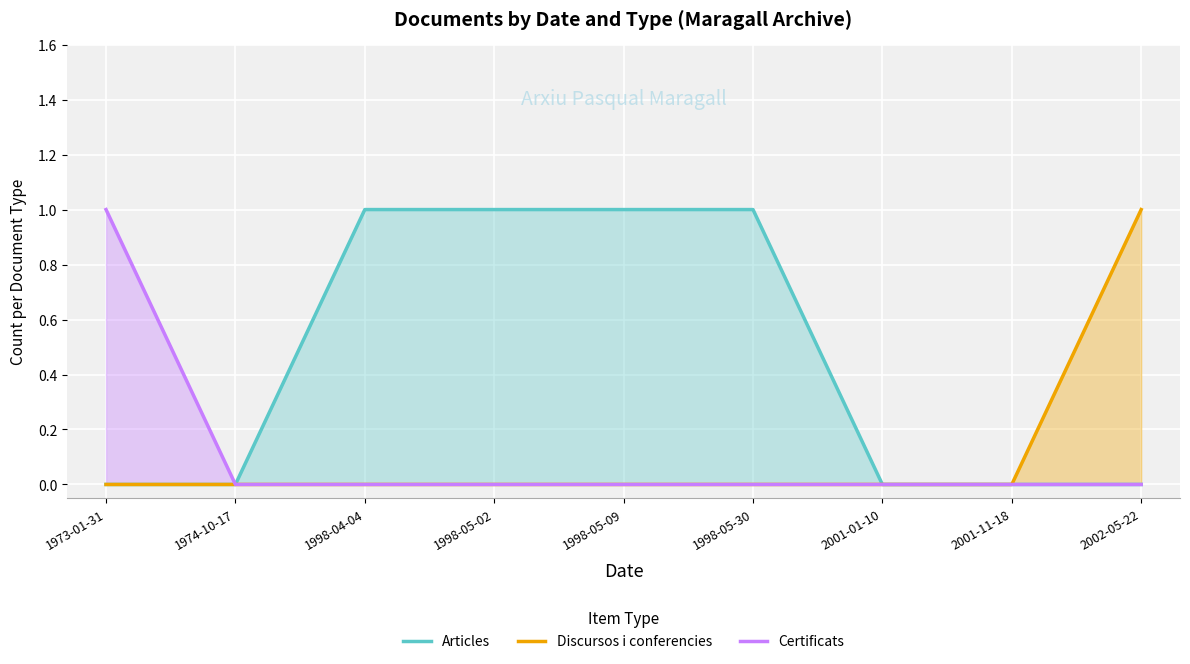

True or false: Certificats and Discursos i conferencies cross at least once.

False